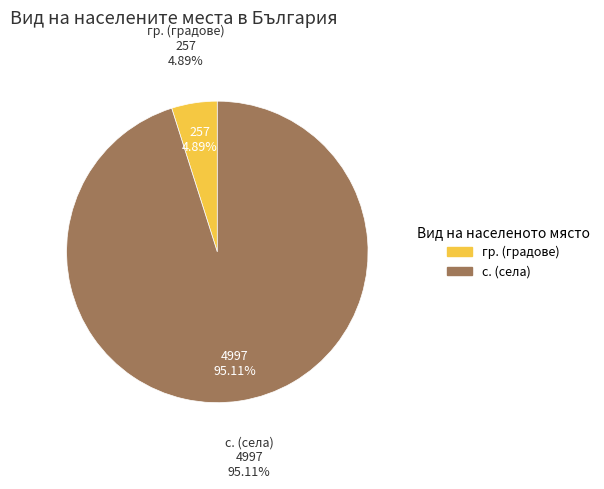

To the nearest percent, what is the average slice percentage?

50%